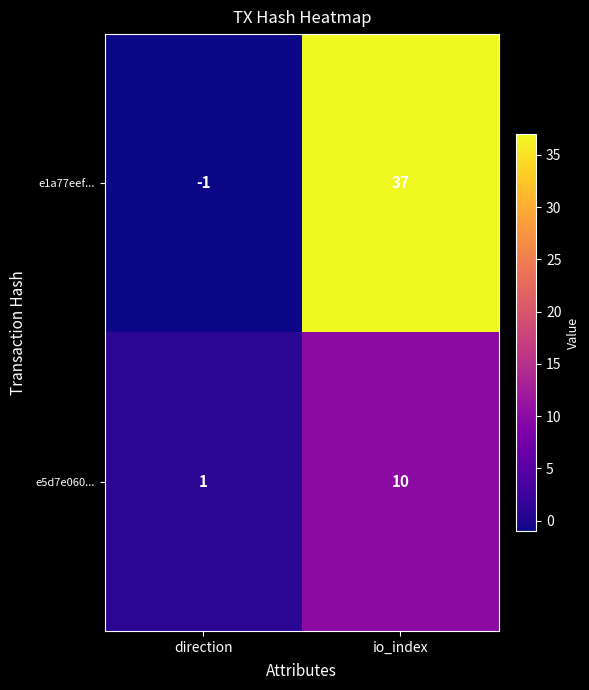

What is the difference between the maximum and minimum values in the e5d7e060... series?

9